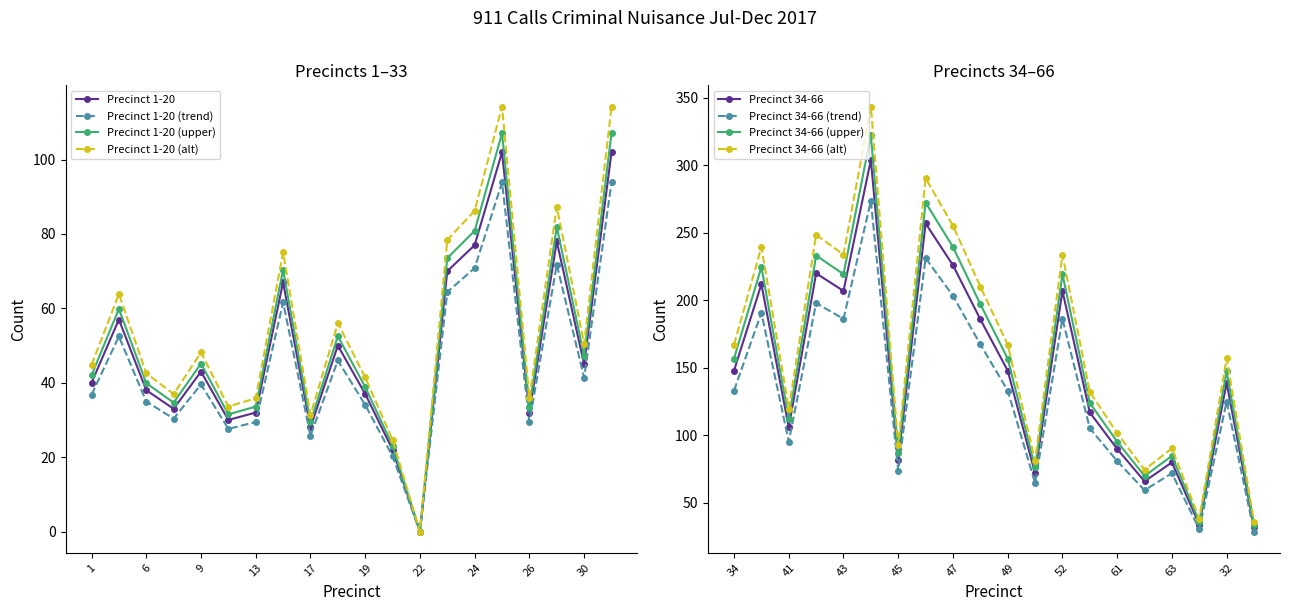

The value of Precinct 1-20 (trend) at 22 is 0.0. True or false?

True